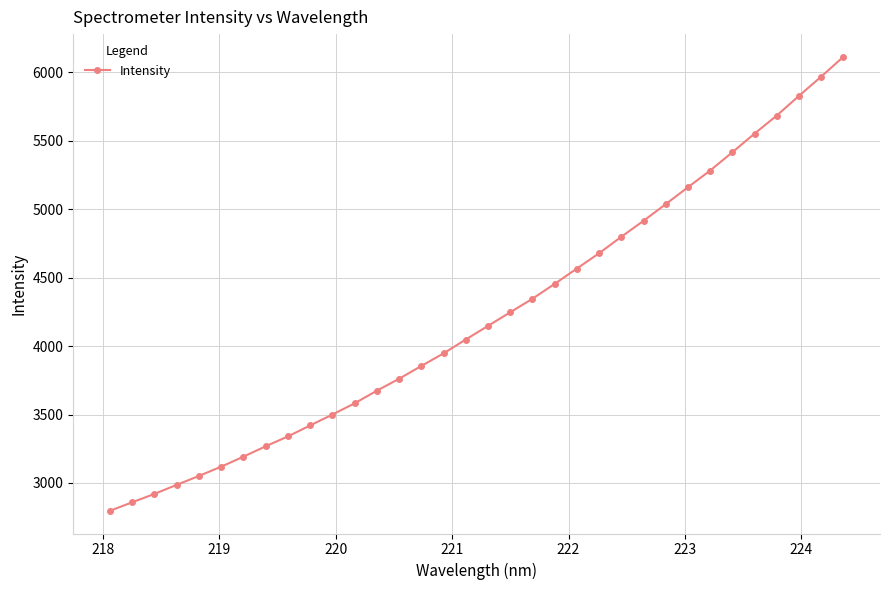

What is the value of the 31st point from the left?

5683.3